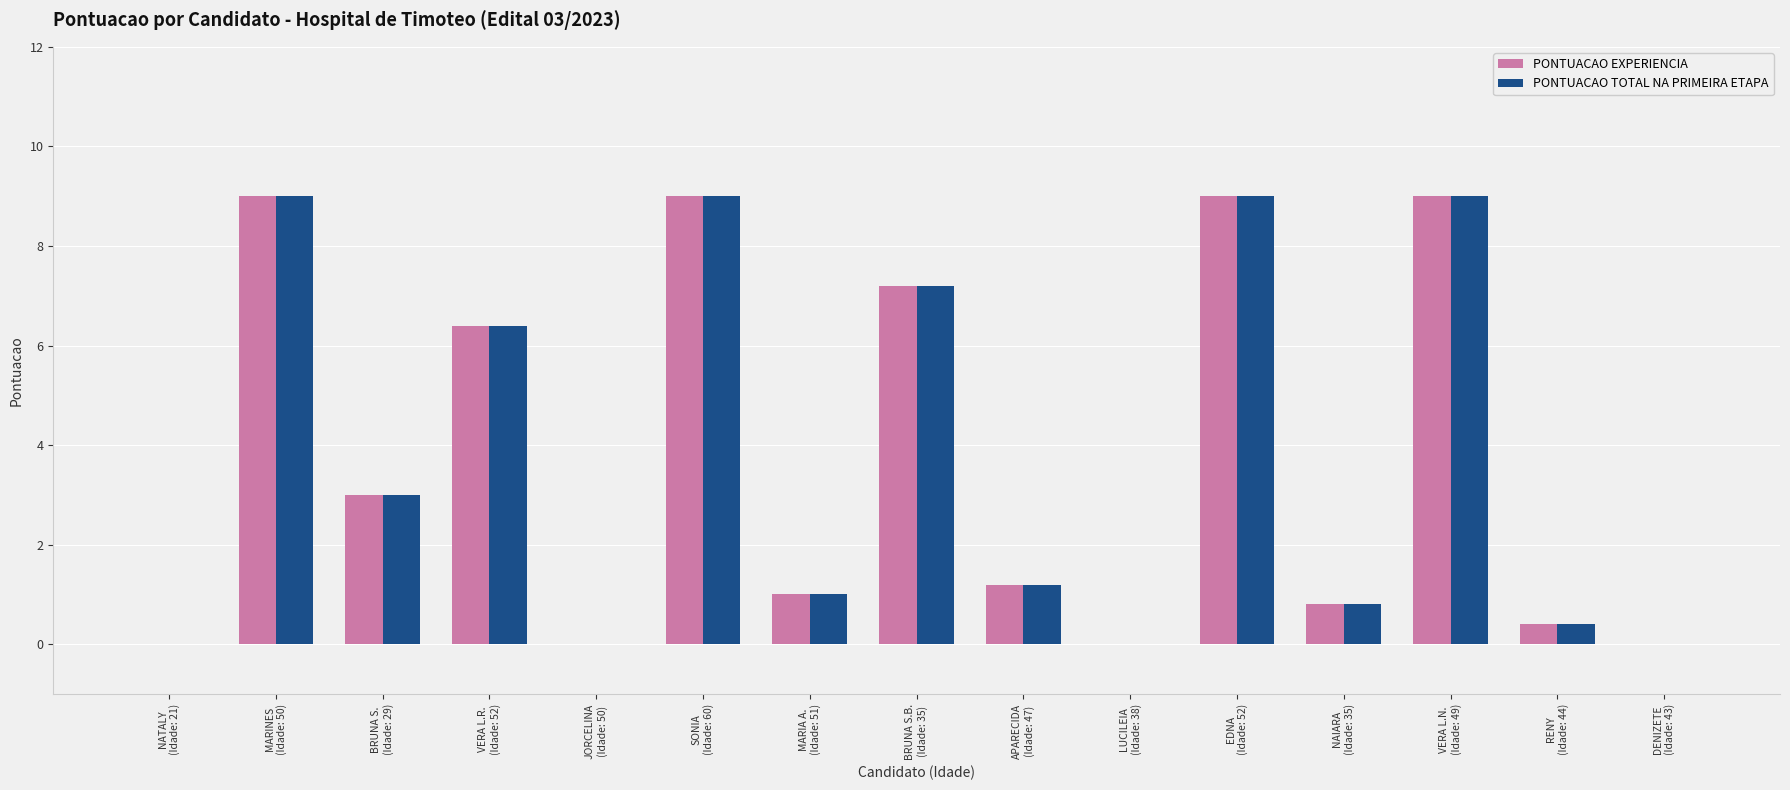

What is the maximum value for PONTUACAO TOTAL NA PRIMEIRA ETAPA?

9.0